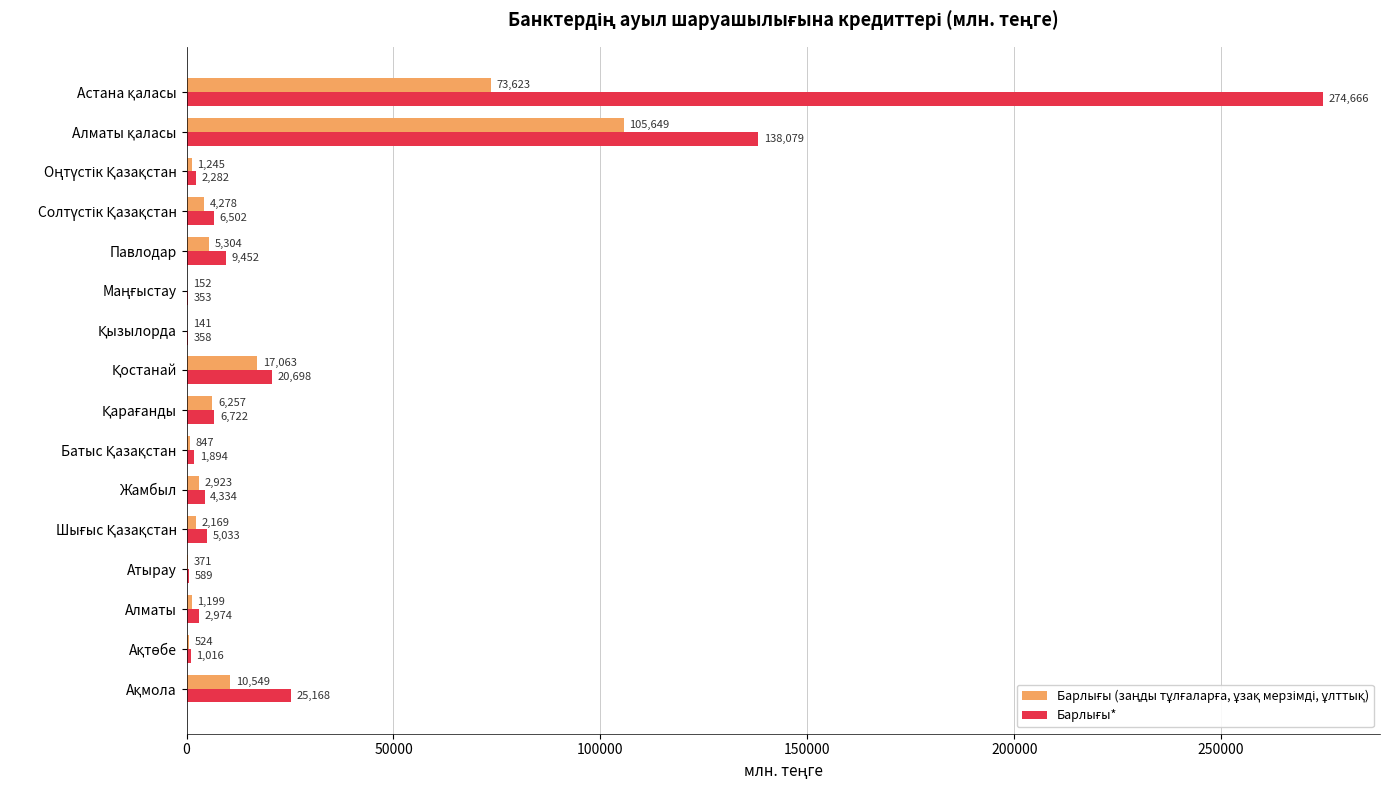

What is the value of the Барлығы* bar at the 5th from the left?

5033.4